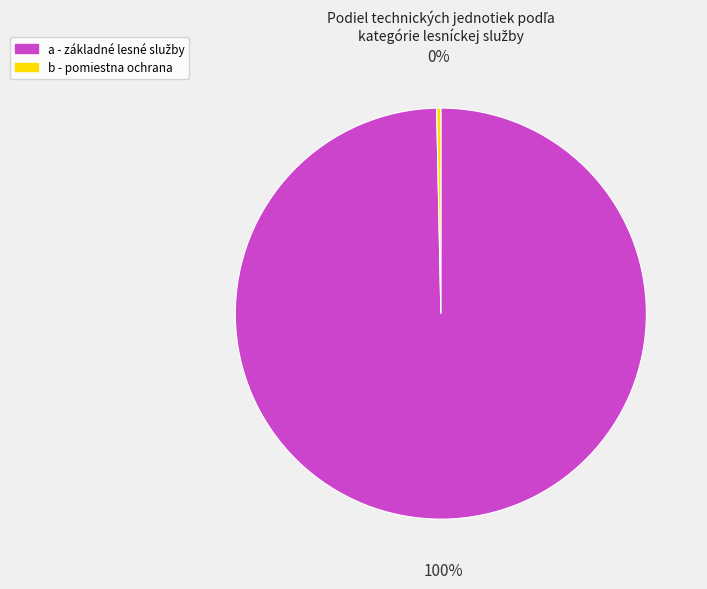

Does any single category account for the majority?

Yes